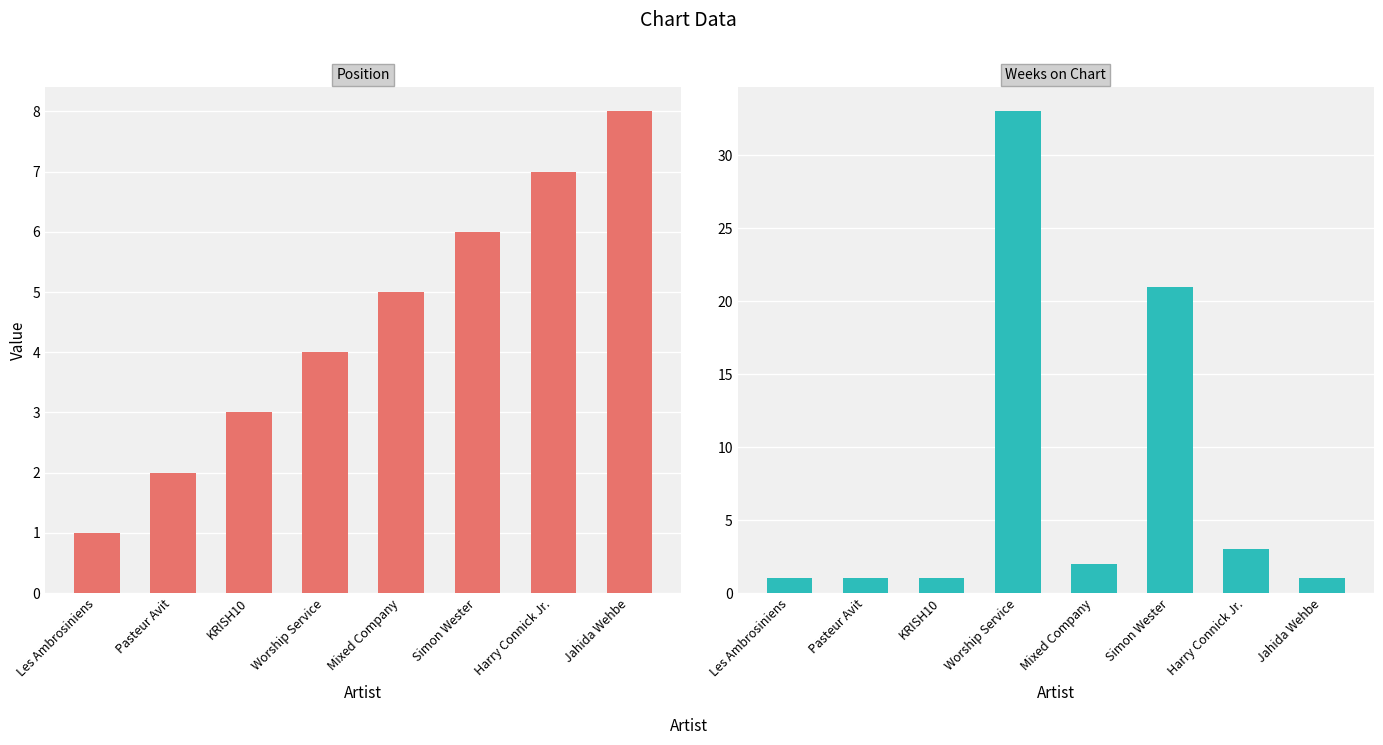

How many data points in Weeks on Chart are above 2?

3